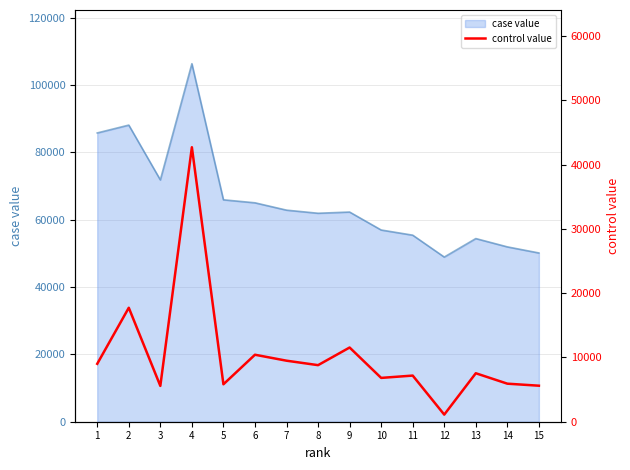

List the labels in order of value, smallest first.

12, 3, 15, 5, 14, 10, 11, 13, 8, 1, 7, 6, 9, 2, 4